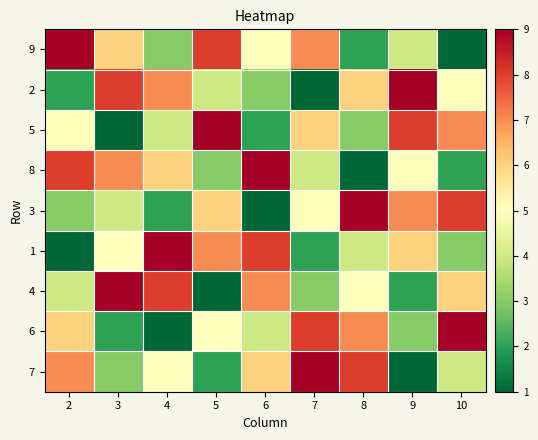

Count the number of categories in the chart.

9